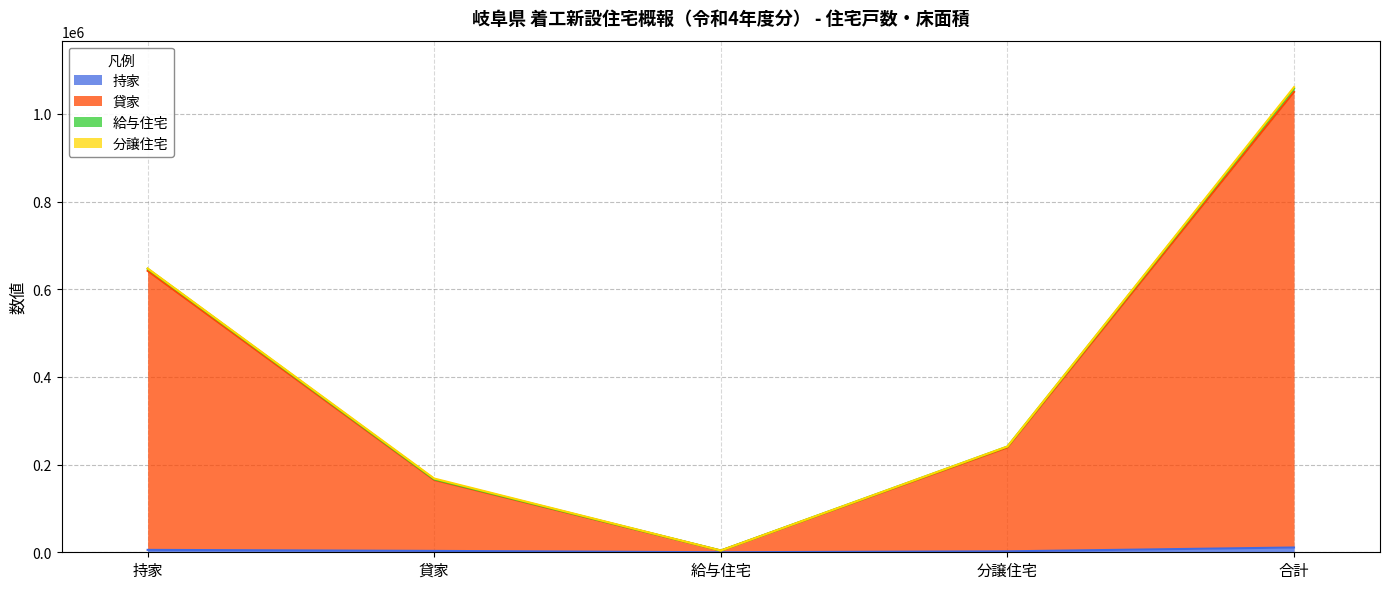

What is the difference between the second highest and second lowest values in the 貸家 series?

476893